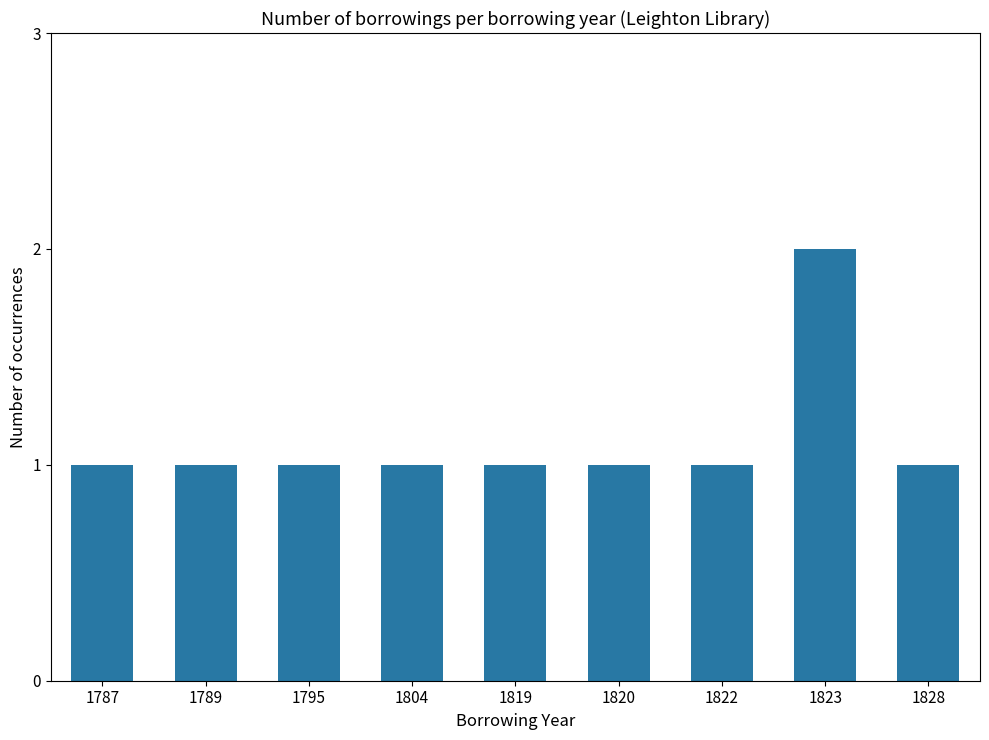

Which label corresponds to the largest value in the chart?

1823